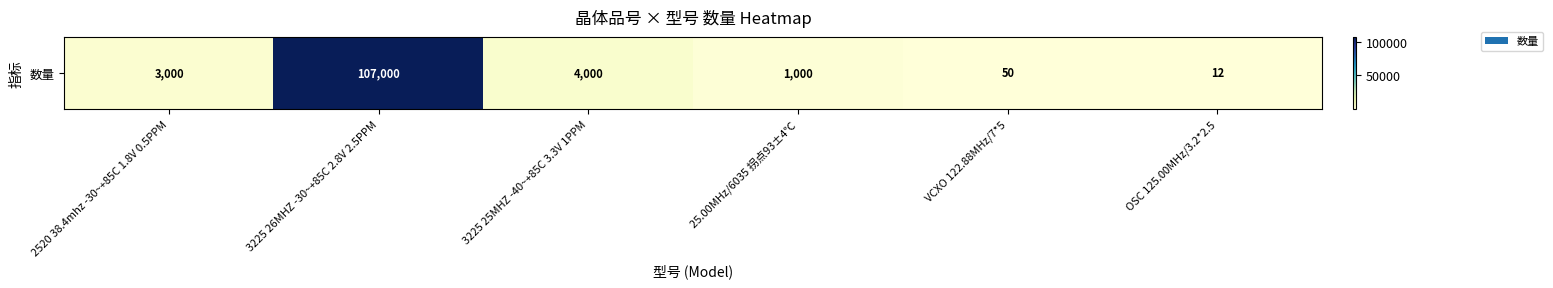

How many series are shown in this chart?

1